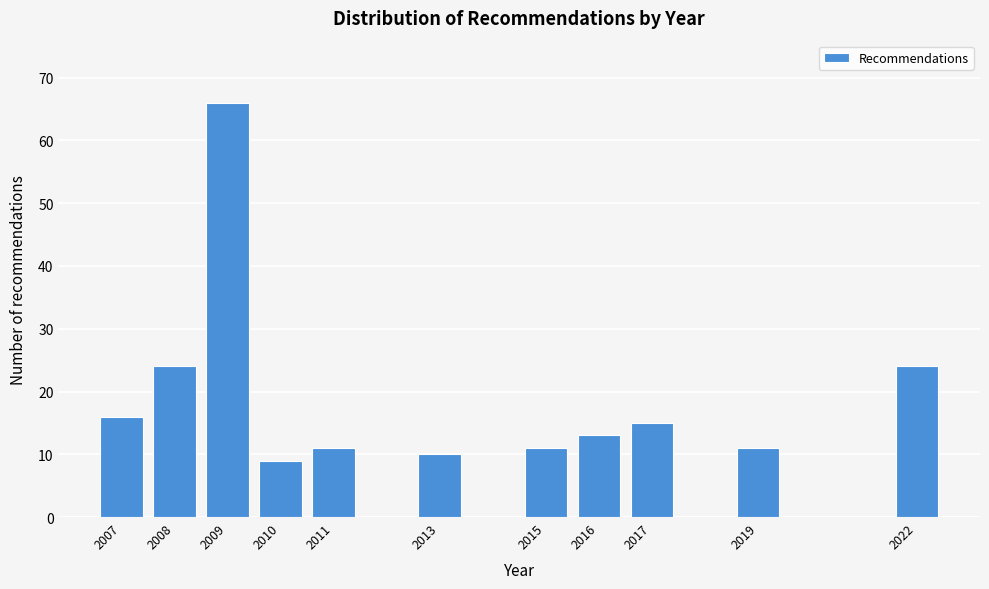

Reading left to right, transcribe all the data shown in this chart.

2007=16	2008=24	2009=66	2010=9	2011=11	2013=10	2015=11	2016=13	2017=15	2019=11	2022=24